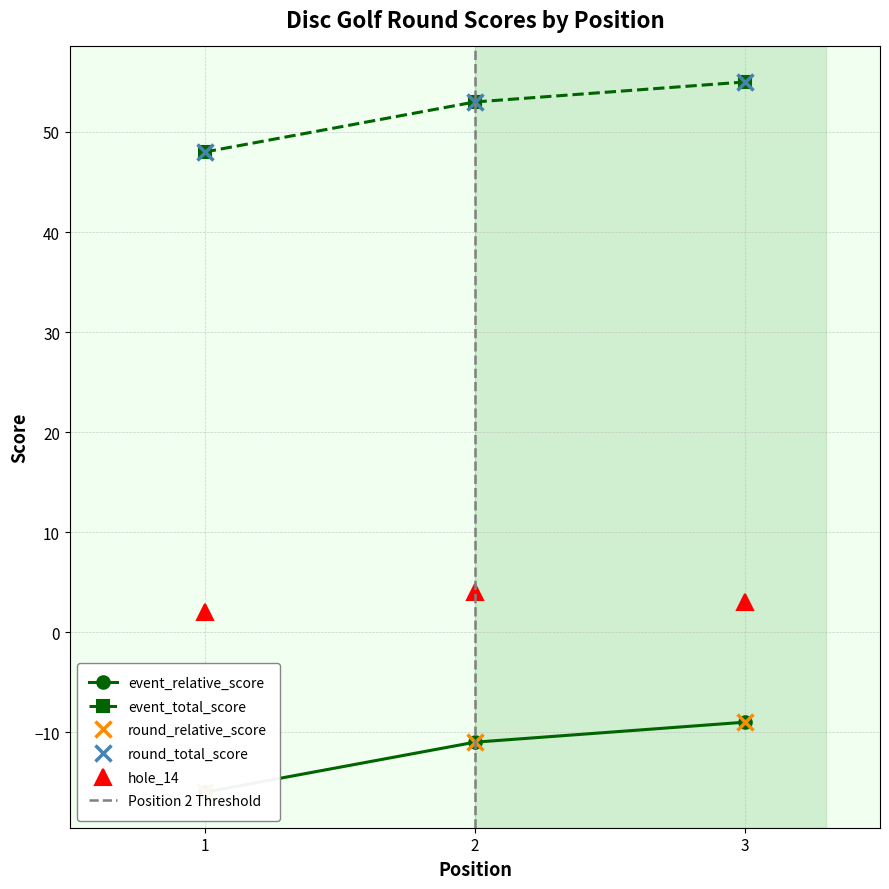

How many round_total_score values are between 48 and 55?

3